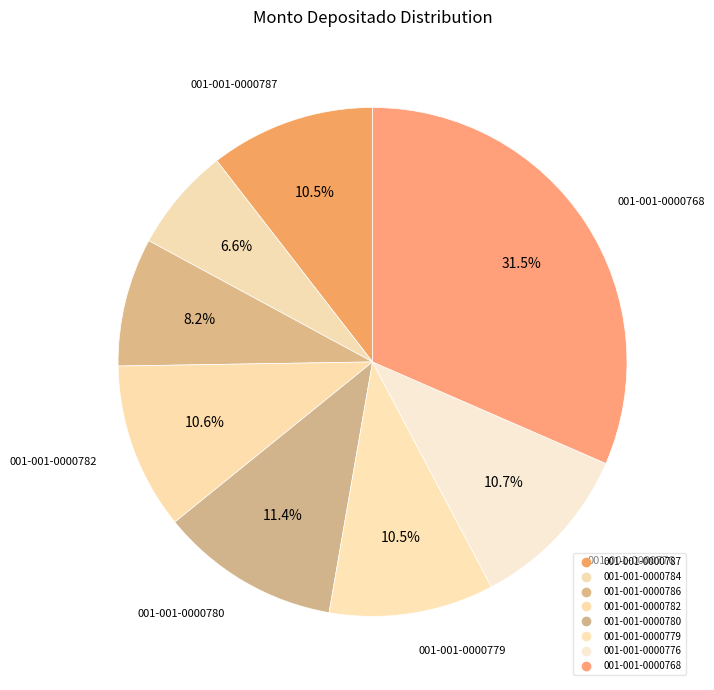

How many slices are in this pie chart?

8